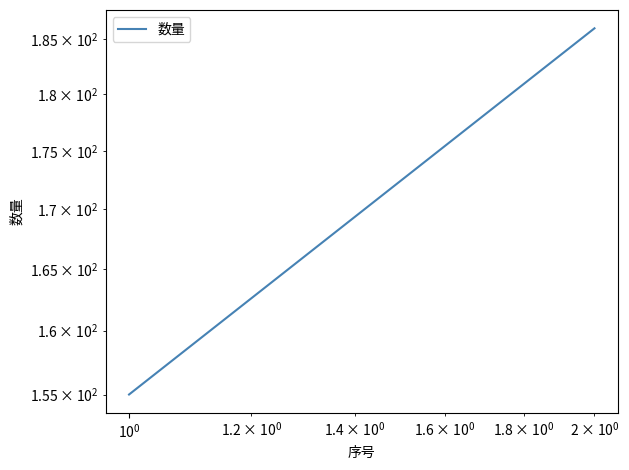

What is the difference between the maximum and minimum values?

31